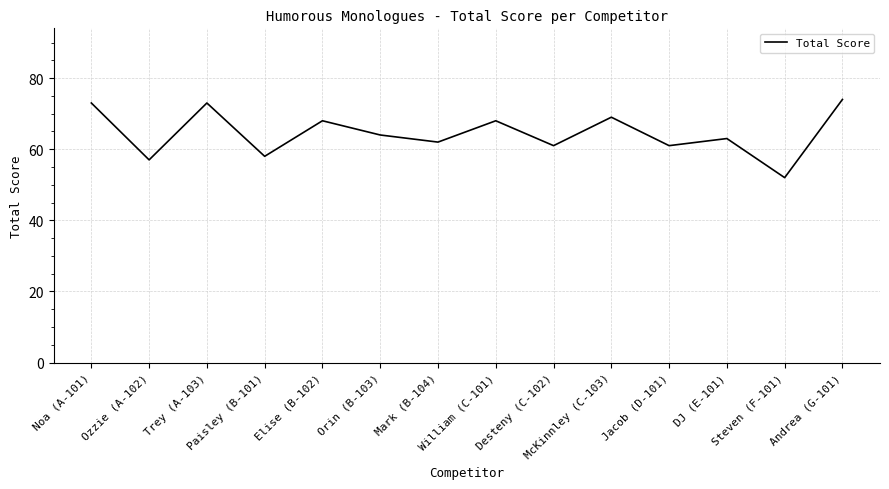

What is the difference between the values at Steven (F-101) and William (C-101)?

16